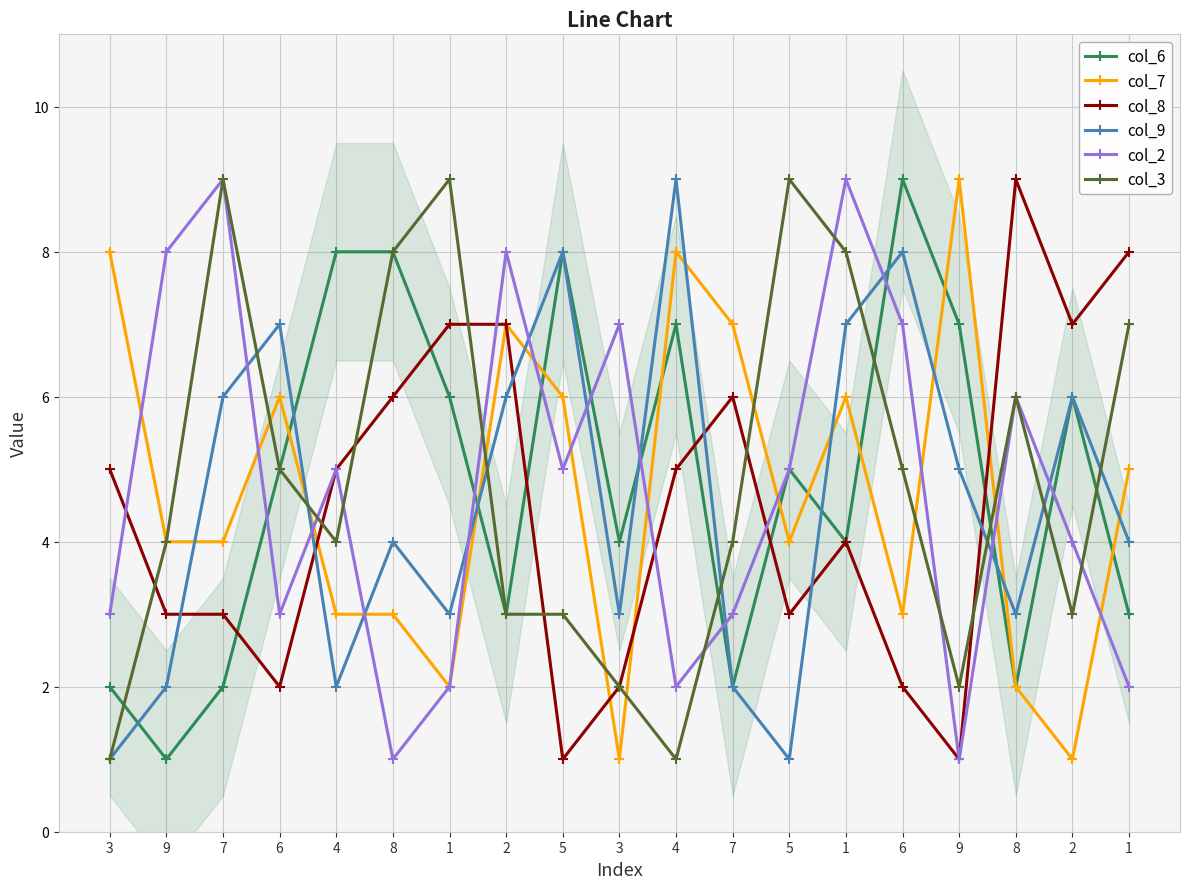

How many interior local peaks does the col_9 series have?

6